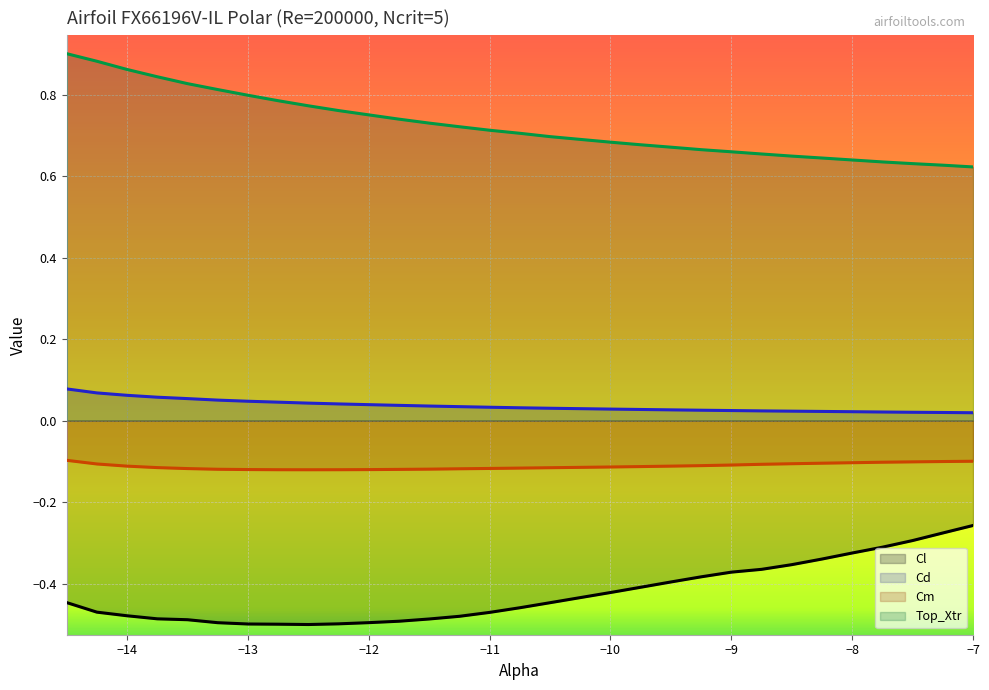

How many lines are shown in the chart?

4